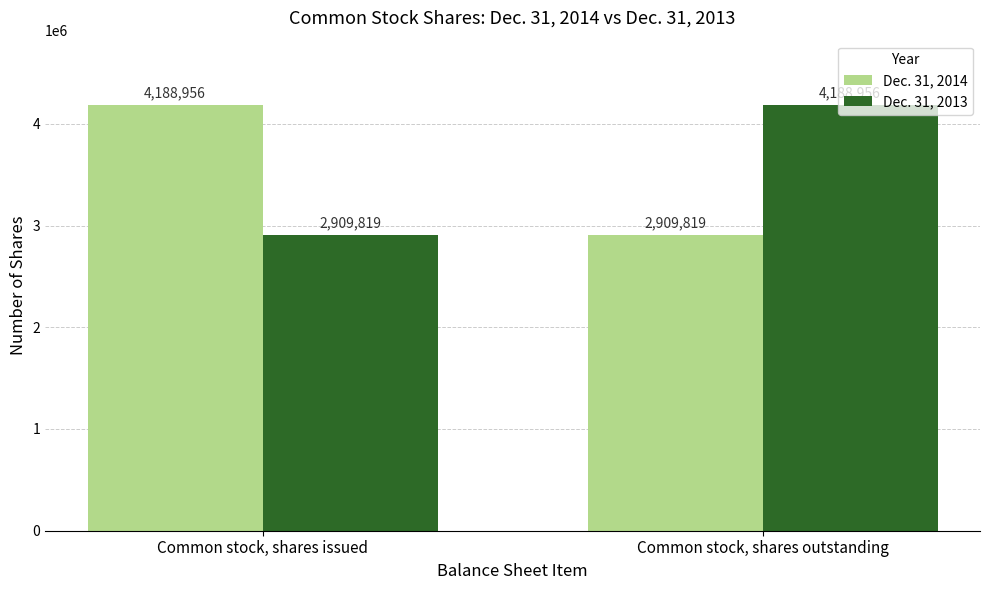

What is the spread (max minus min) of values at Common stock, shares issued?

1279137